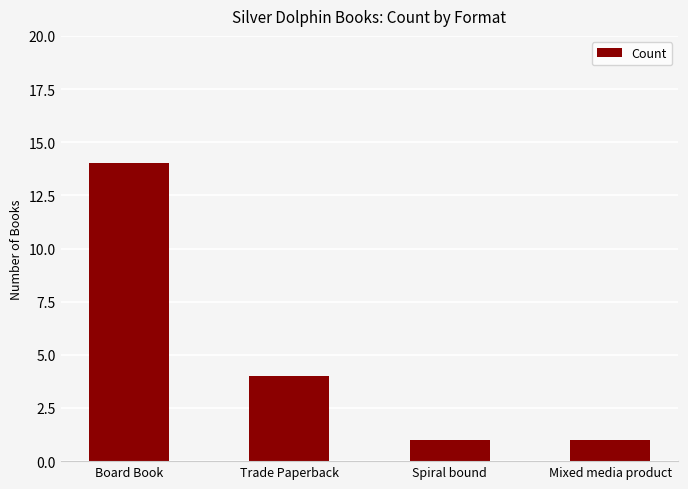

What is the maximum value shown in the chart?

14